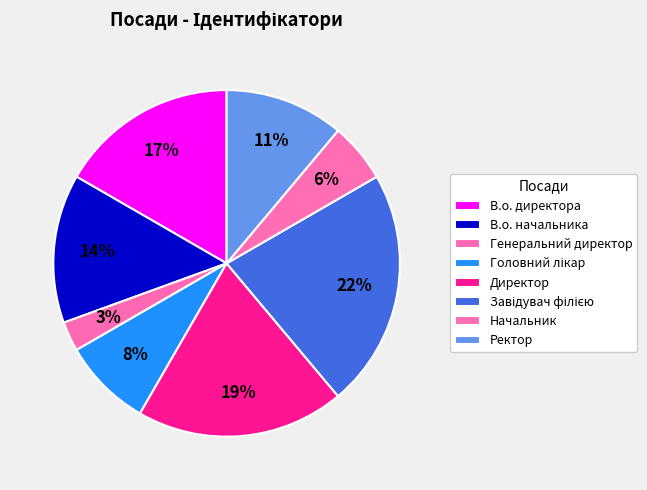

True or false: Начальник accounts for 6% of the total.

True